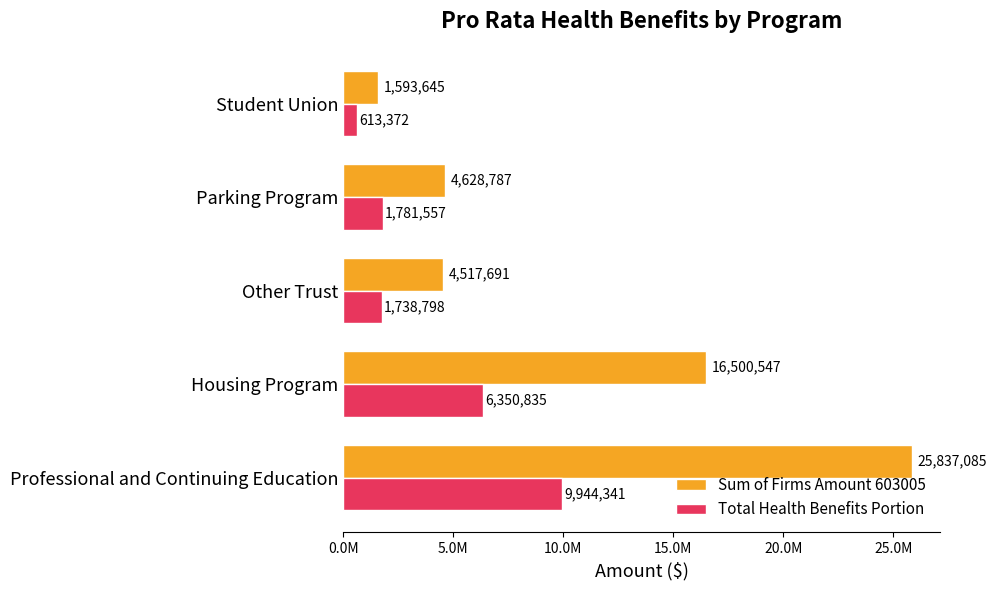

What is the smallest value displayed?

613372.2